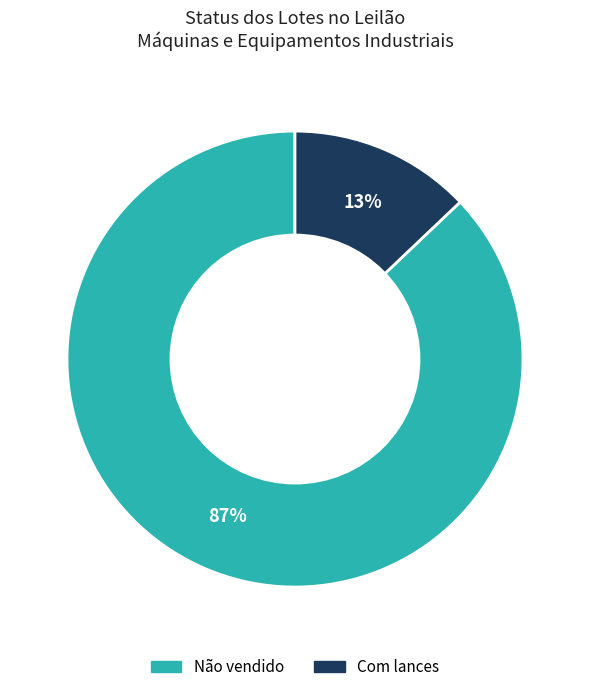

Between Não vendido and Com lances, which is larger?

Não vendido